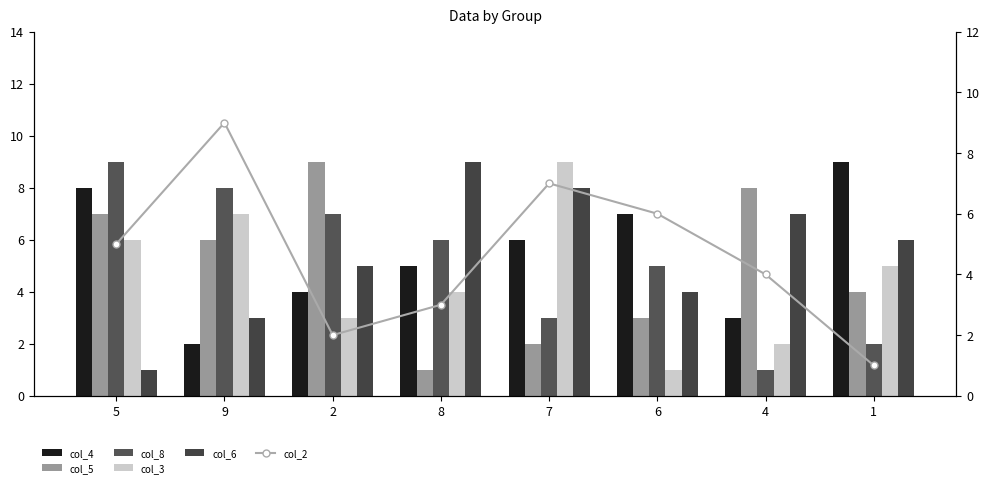

Count the col_3 values in the range 3 to 7.

5